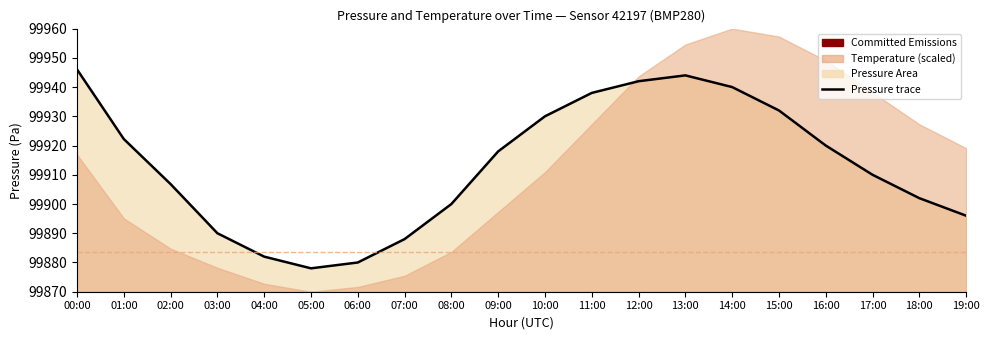

How many lines are shown in the chart?

1